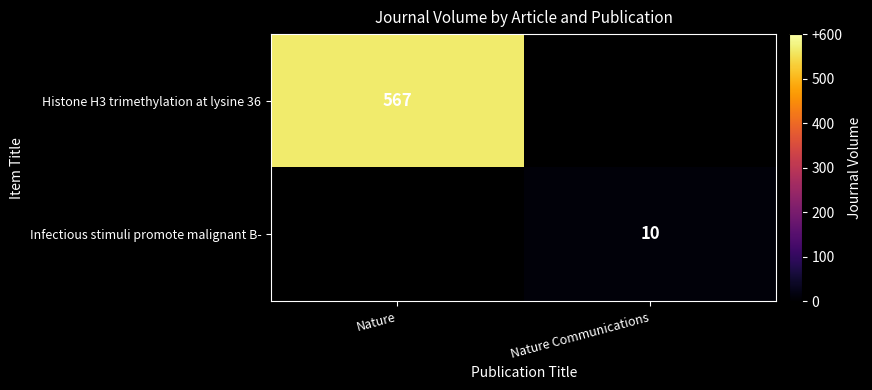

The value of Histone H3 trimethylation at lysine 36 at Nature is 567. True or false?

True